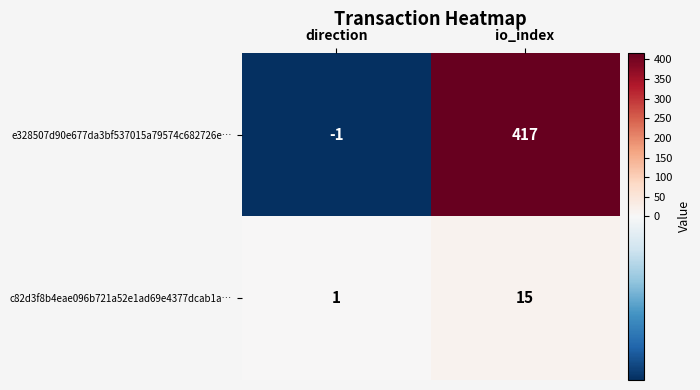

At which category does the chart reach its minimum across all series?

direction